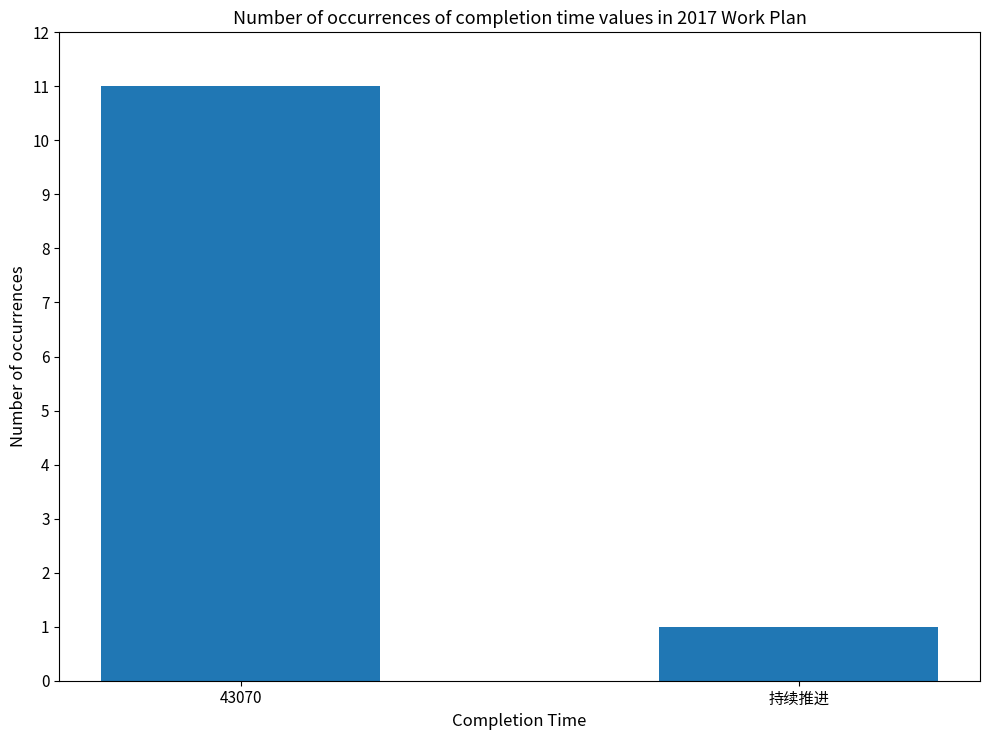

List the labels in order of value, largest first.

43070, 持续推进